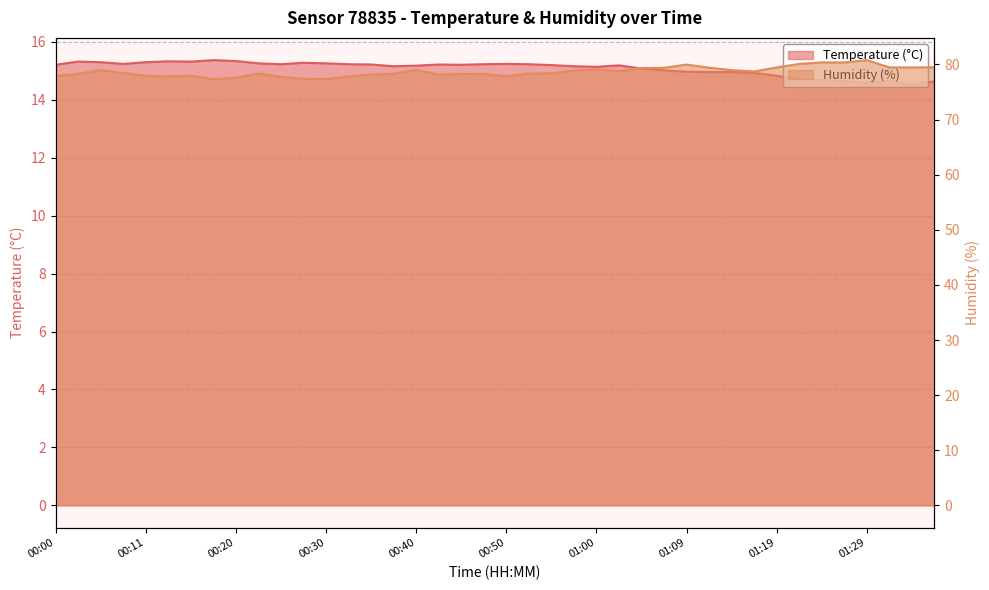

What is the difference between the maximum and minimum values in the Humidity (%) series?

3.5